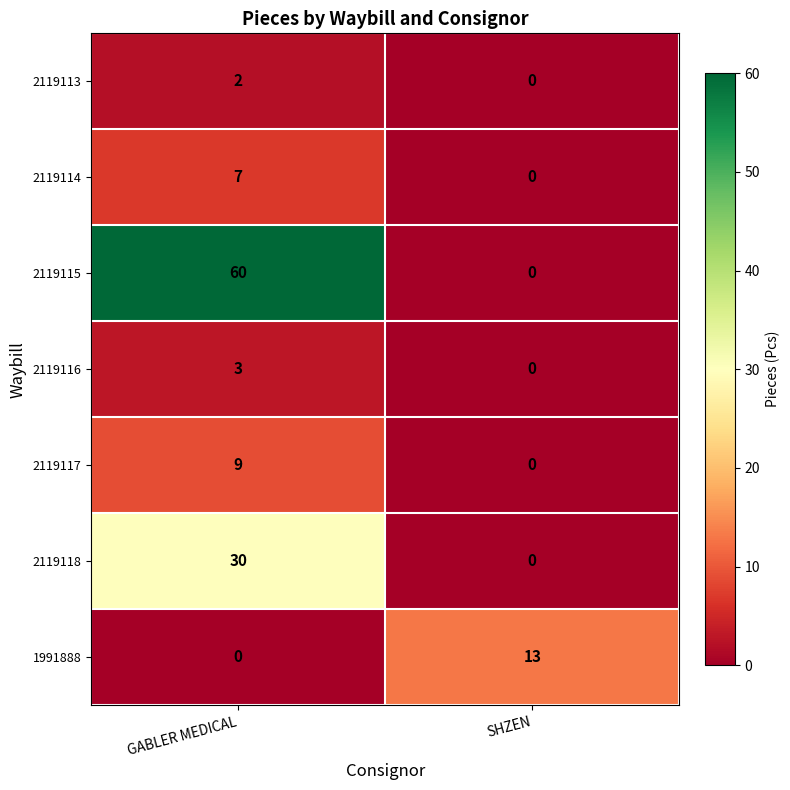

Which series has the largest total across all categories?

2119115